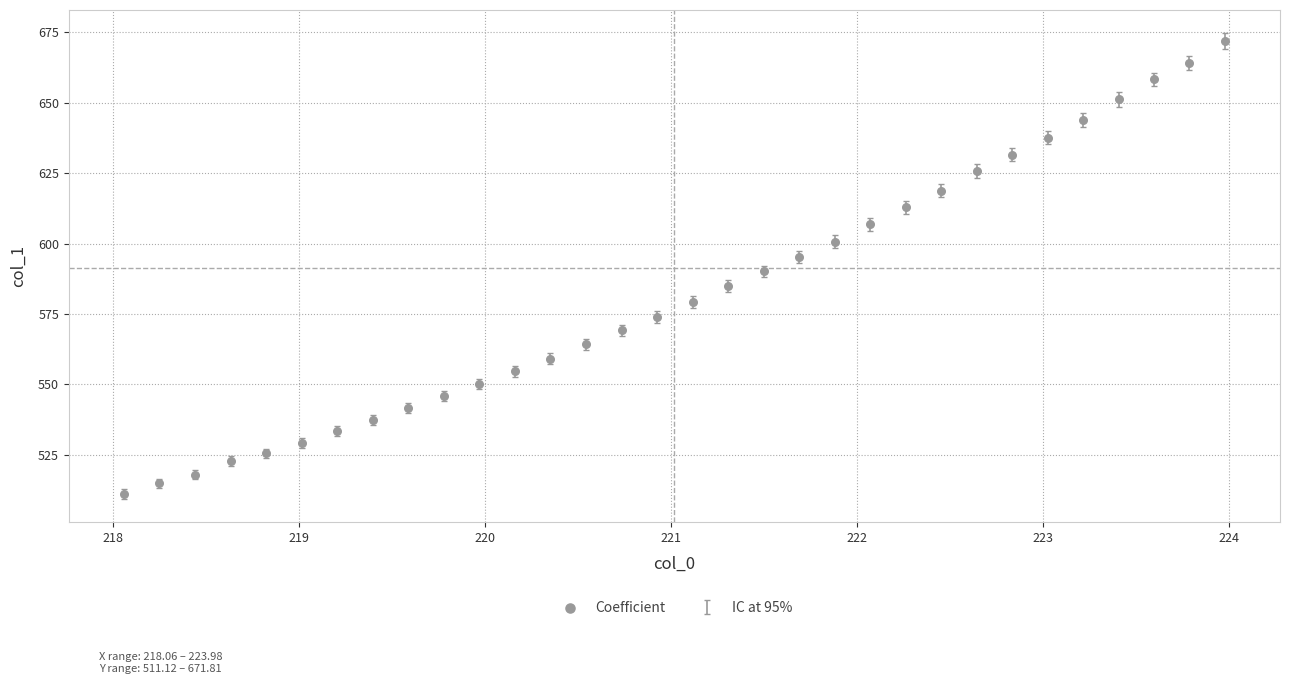

What is the range of Y values (max minus min)?

160.7